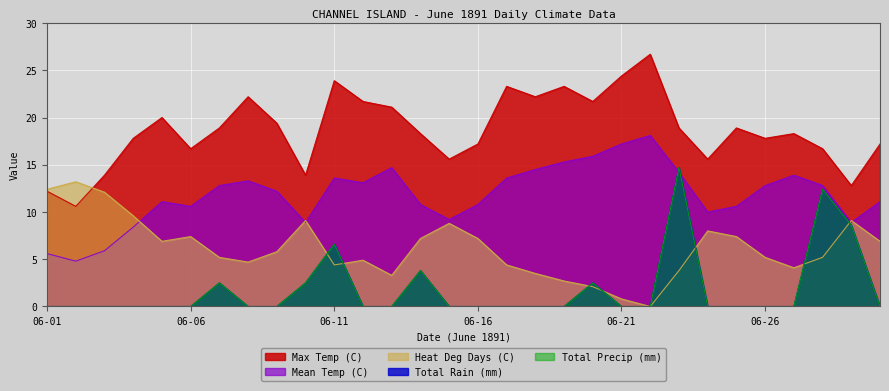

How many categories are shown in the chart?

30